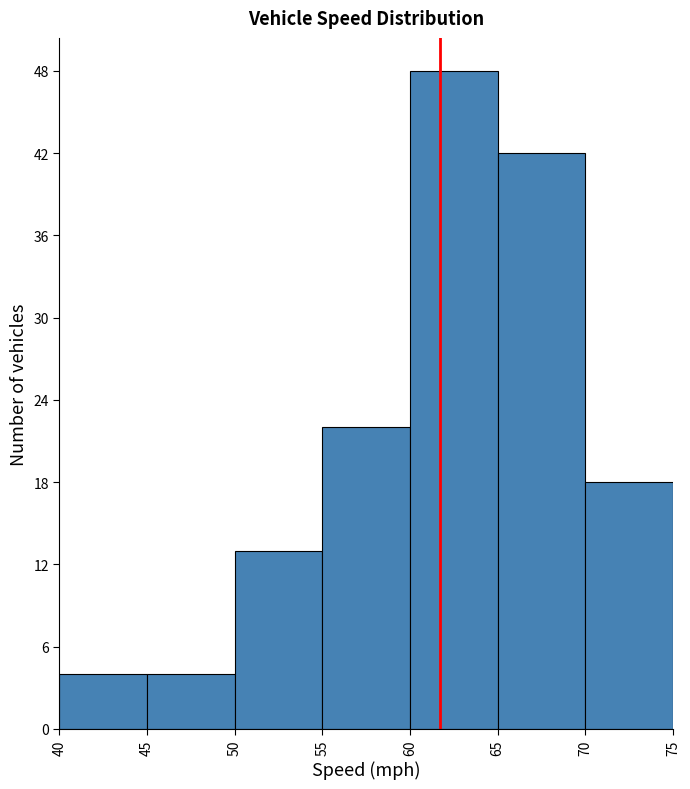

What is the height of the bar covering 65 to 70 on the x-axis? The values are not printed on the chart, so give them approximately, as read against the axis.

42